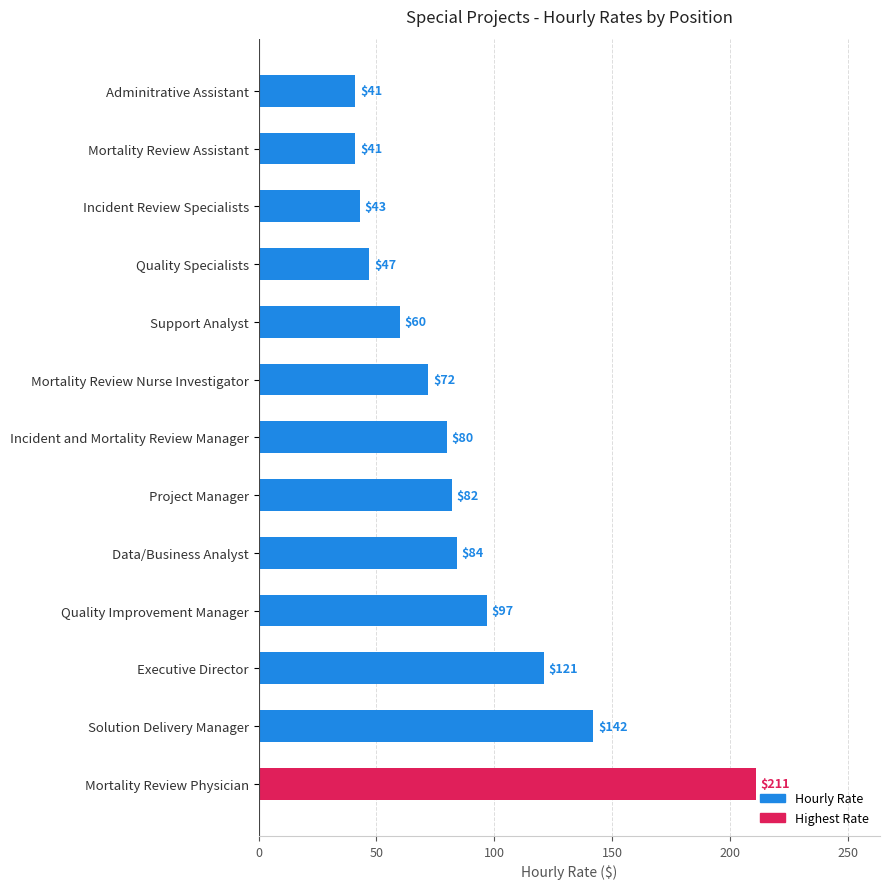

What is the minimum value shown in the chart?

41